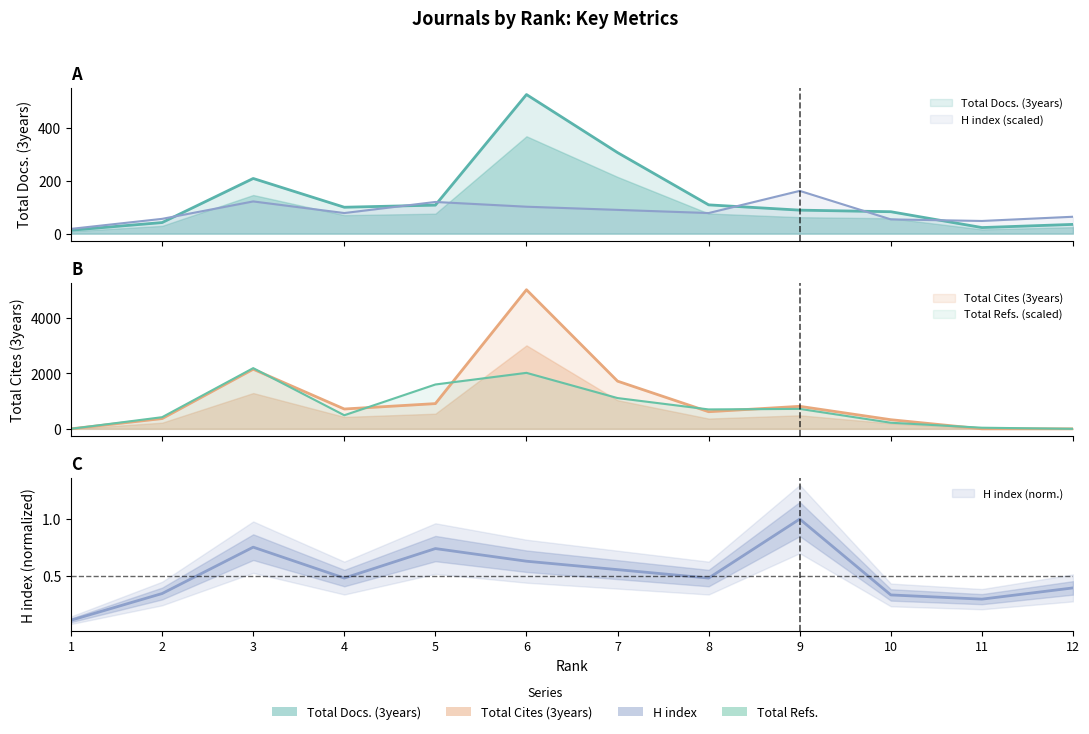

At which category does Total Docs. (3years) reach its first local peak?

3